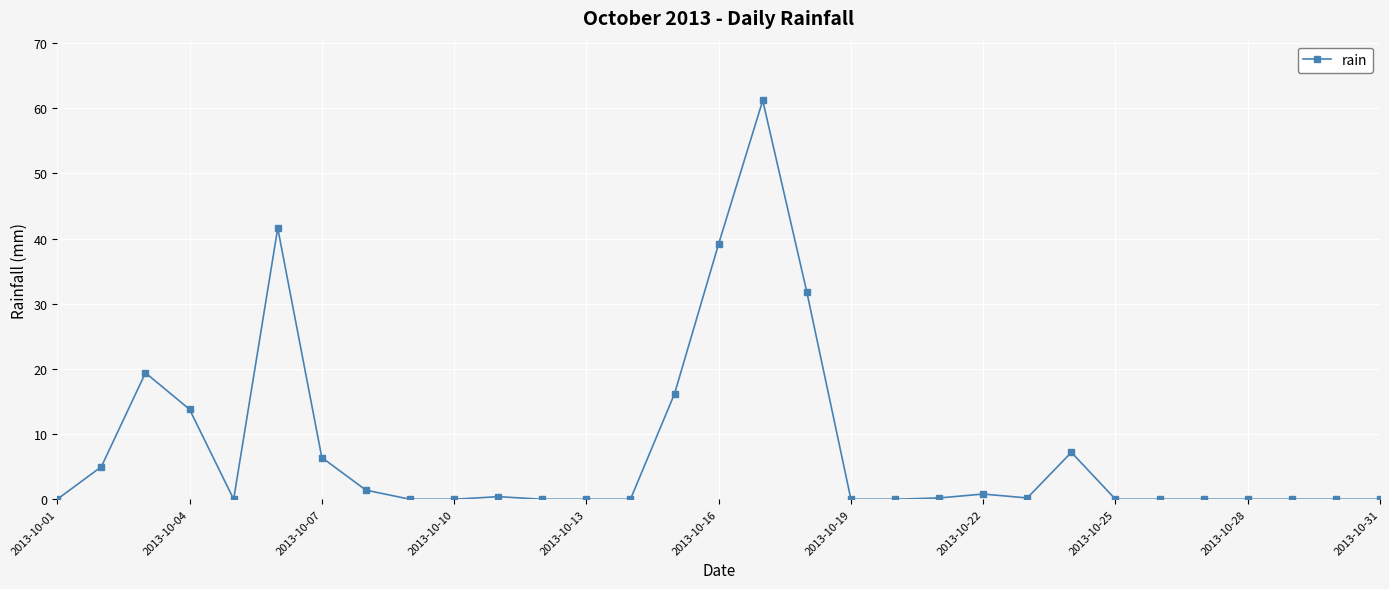

What is the difference between the maximum and minimum values?

61.2